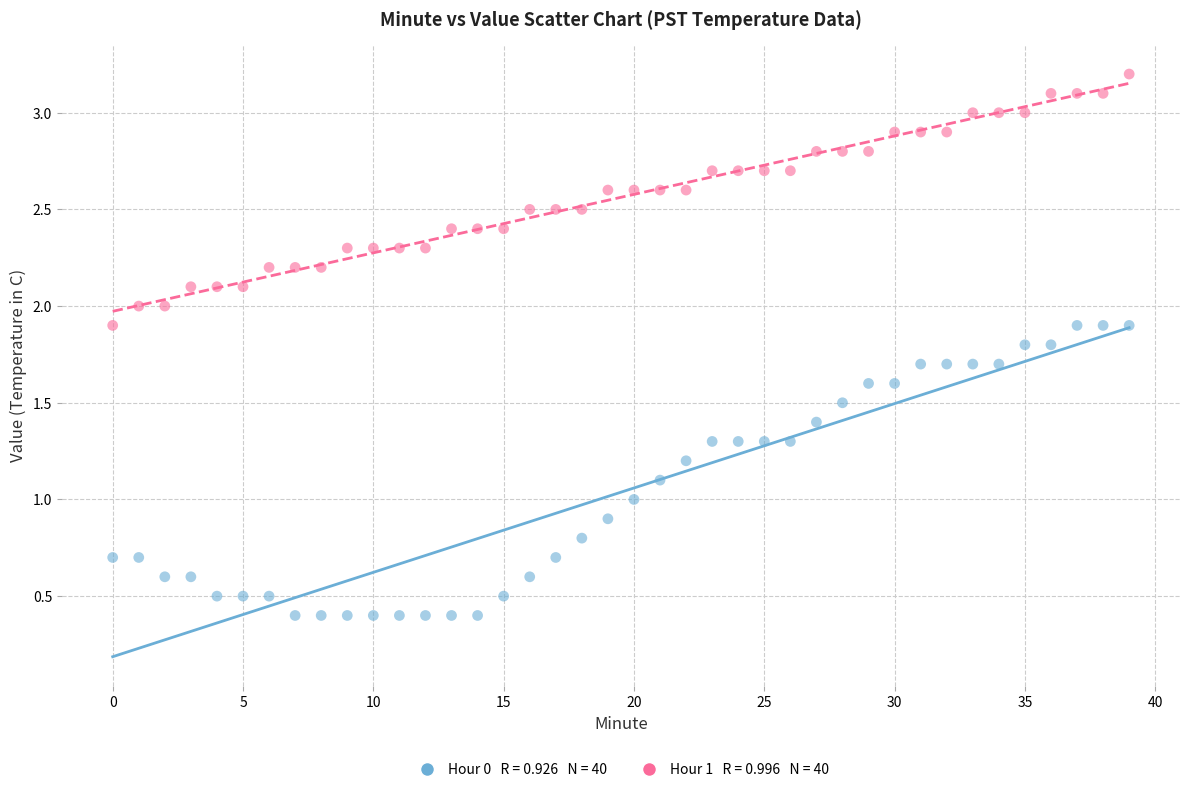

Across all data points, what is the range of Y values (max minus min)?

2.8